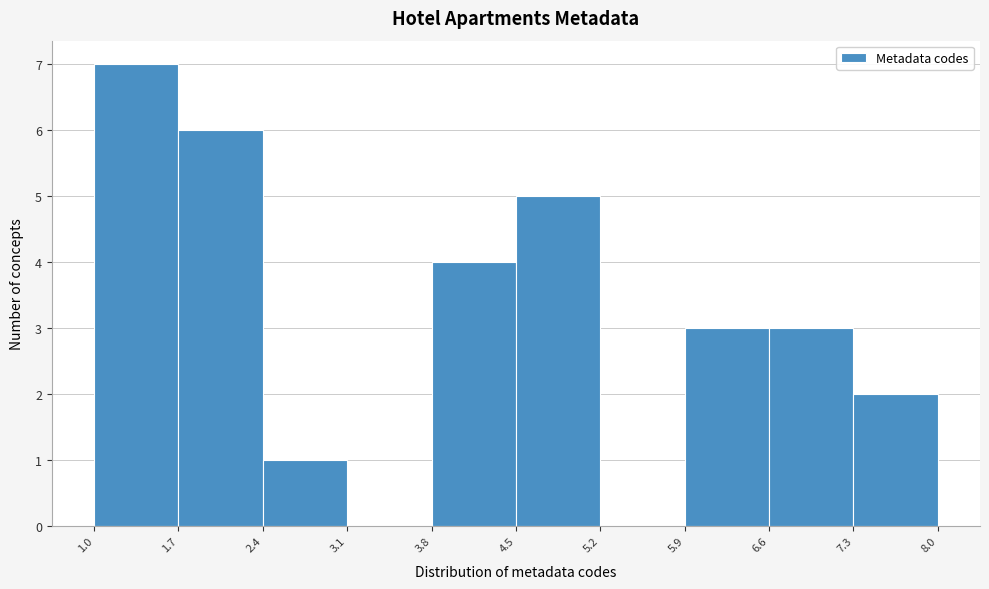

Over which range of the x-axis is the bar tallest?

1.0 to 1.7